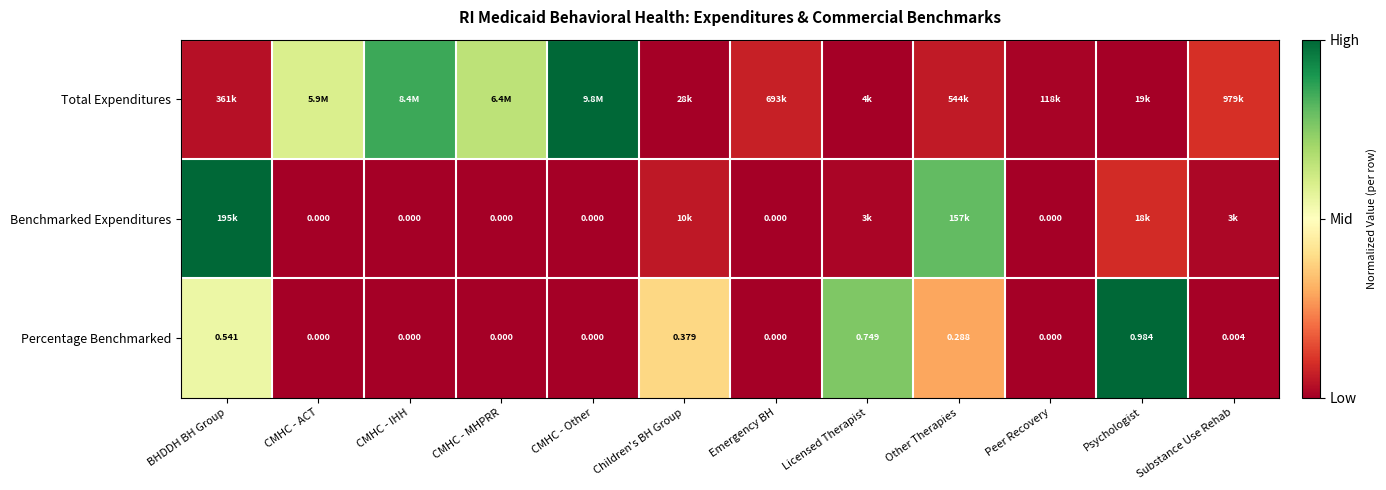

At which label does Percentage Benchmarked reach its peak?

Psychologist